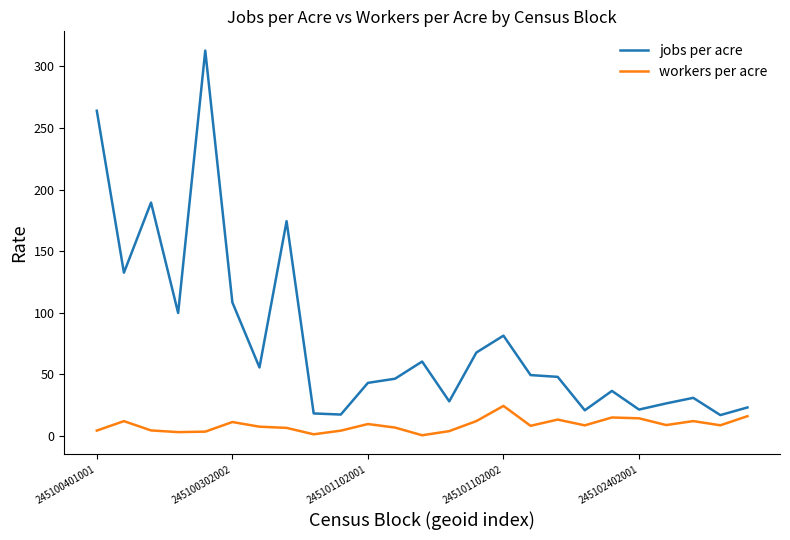

Which series has the largest total across all categories?

jobs per acre